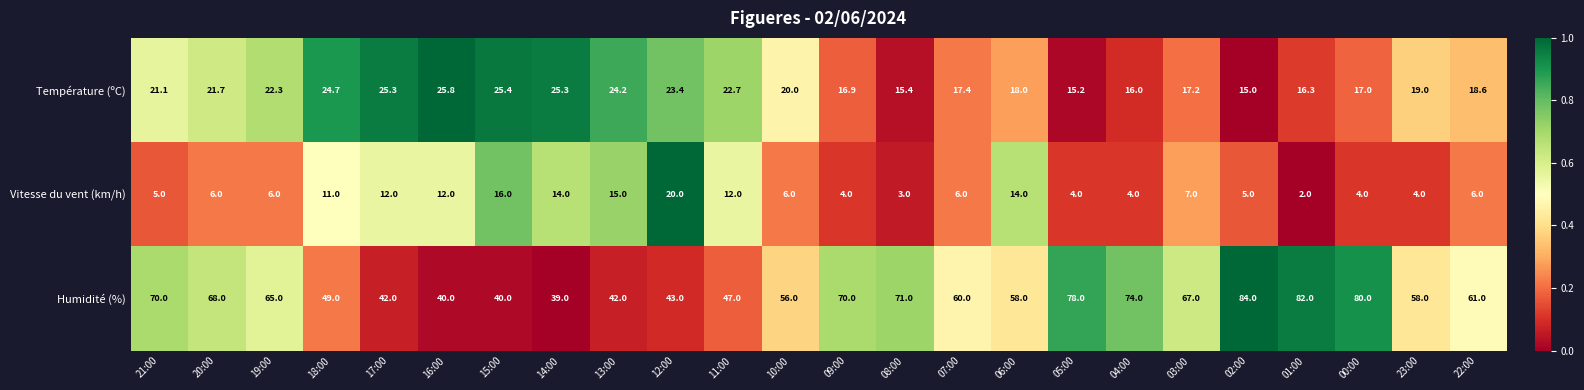

At 10:00, list the series in order from smallest to largest.

Vitesse du vent (km/h), Température (ºC), Humidité (%)